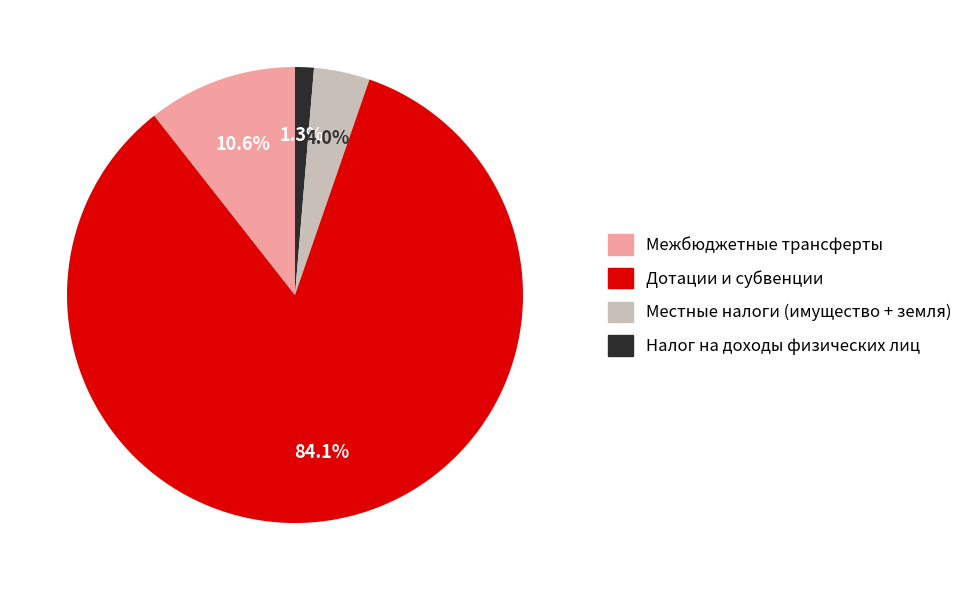

Is there a majority slice in this chart?

Yes